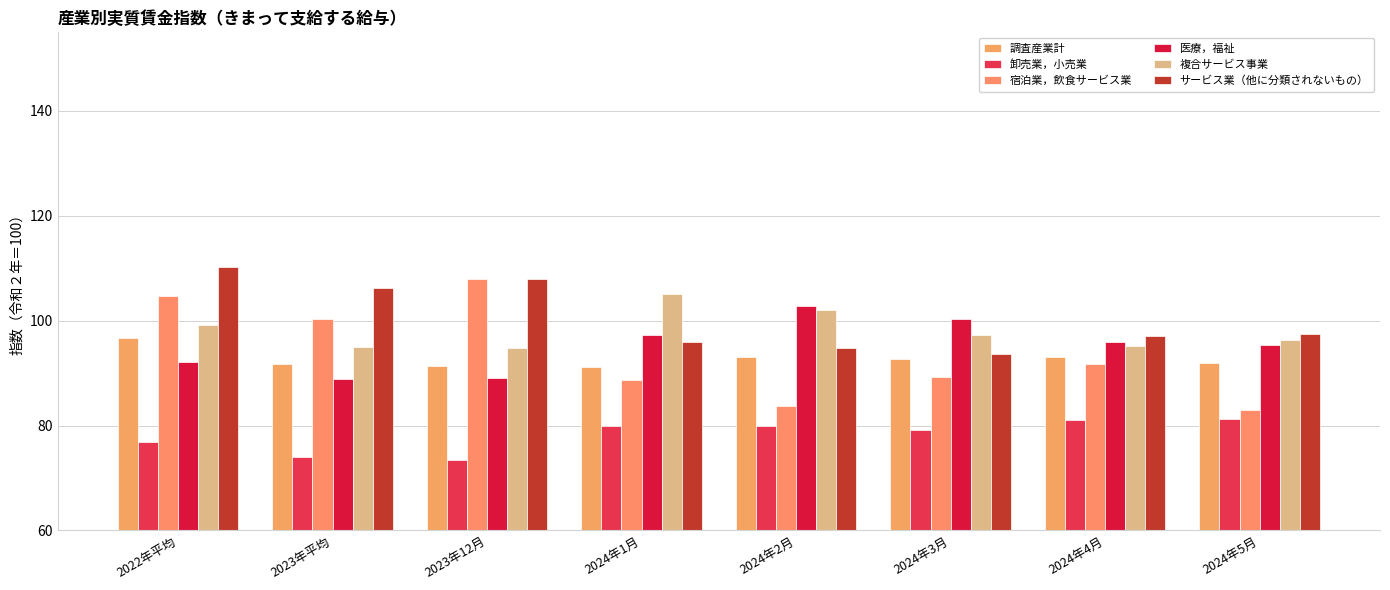

True or false: サービス業（他に分類されないもの） has a value of 161.1 at 2024年3月.

False